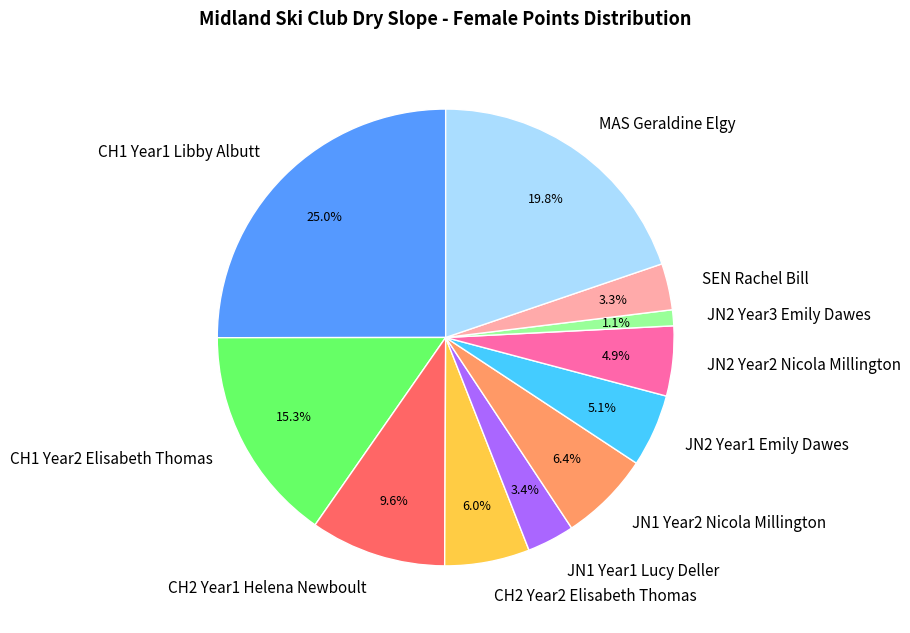

To the nearest percent, what is the difference between the JN1 Year1 Lucy Deller and JN2 Year1 Emily Dawes slice percentages?

2%